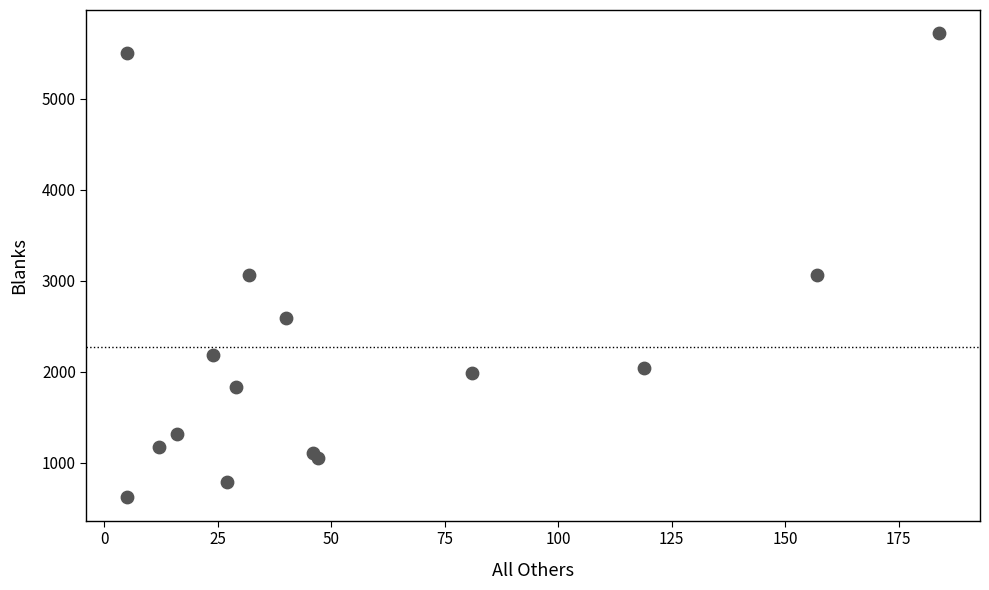

What is the range of Y values (max minus min)?

5105